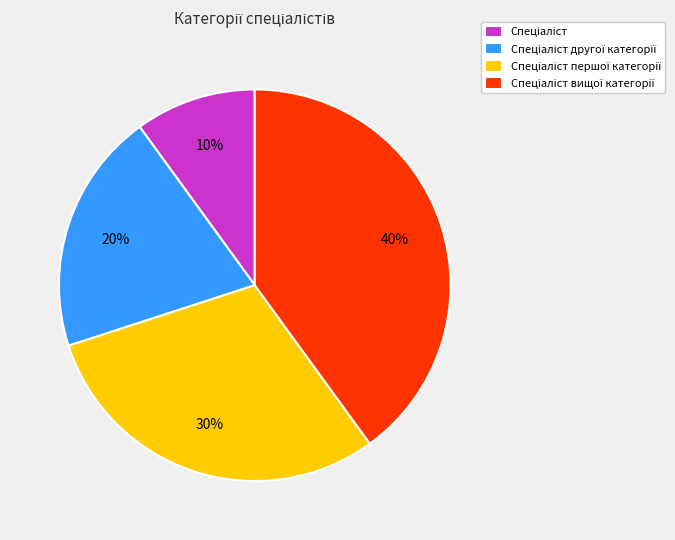

To the nearest percent, what is the difference between the largest and smallest slice percentages?

30%